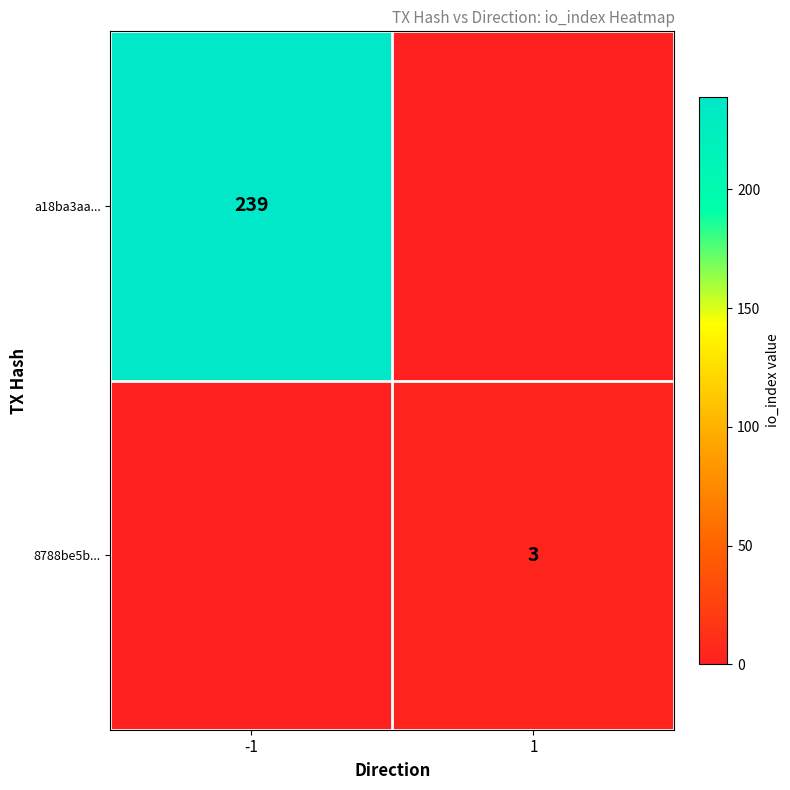

Which label corresponds to the smallest value in the chart?

1